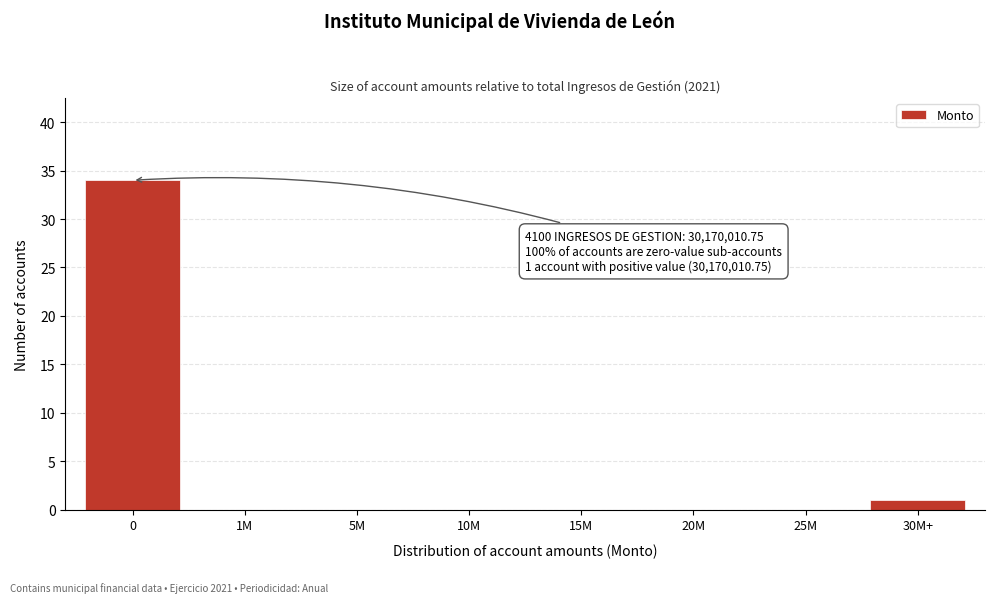

Reading left to right, transcribe all the data shown in this chart.

0=34	1M=0	5M=0	10M=0	15M=0	20M=0	25M=0	30M+=1